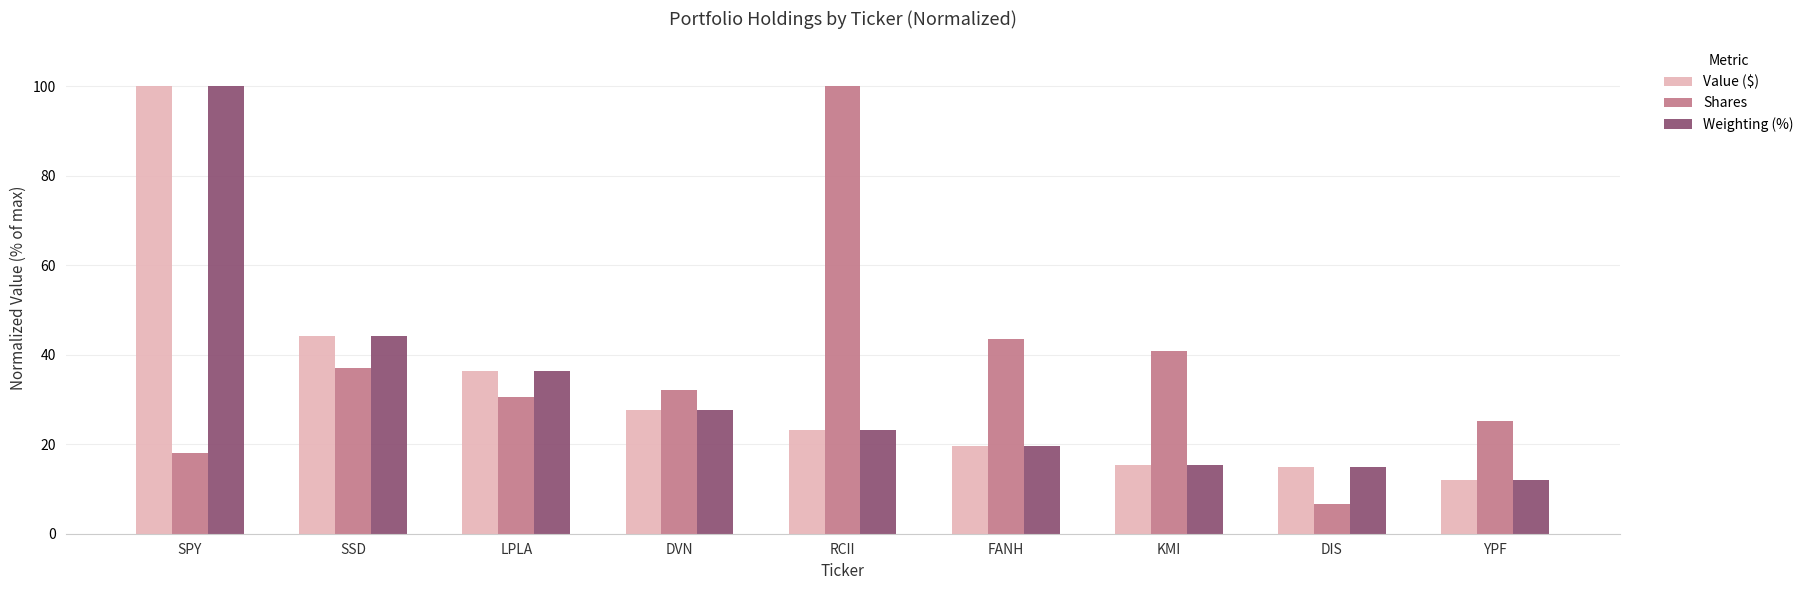

What position from the left is LPLA?

3